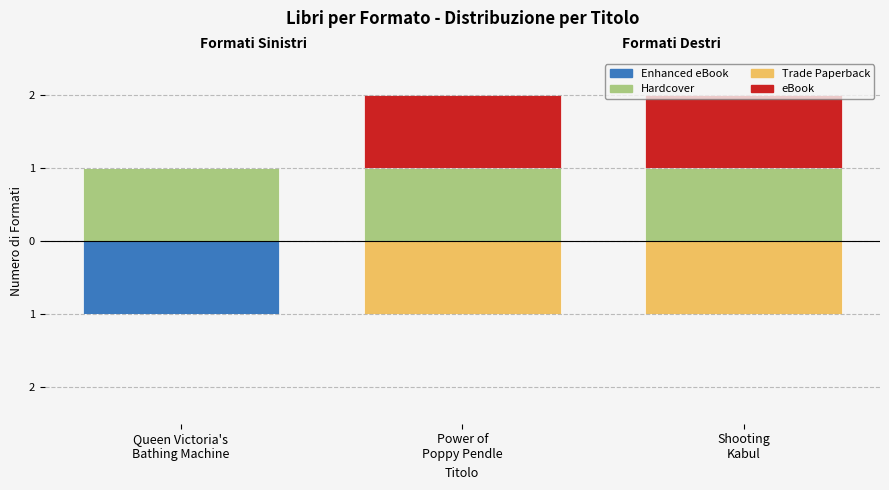

What is the difference between the Trade Paperback values at Queen Victoria's
Bathing Machine and Shooting
Kabul?

1